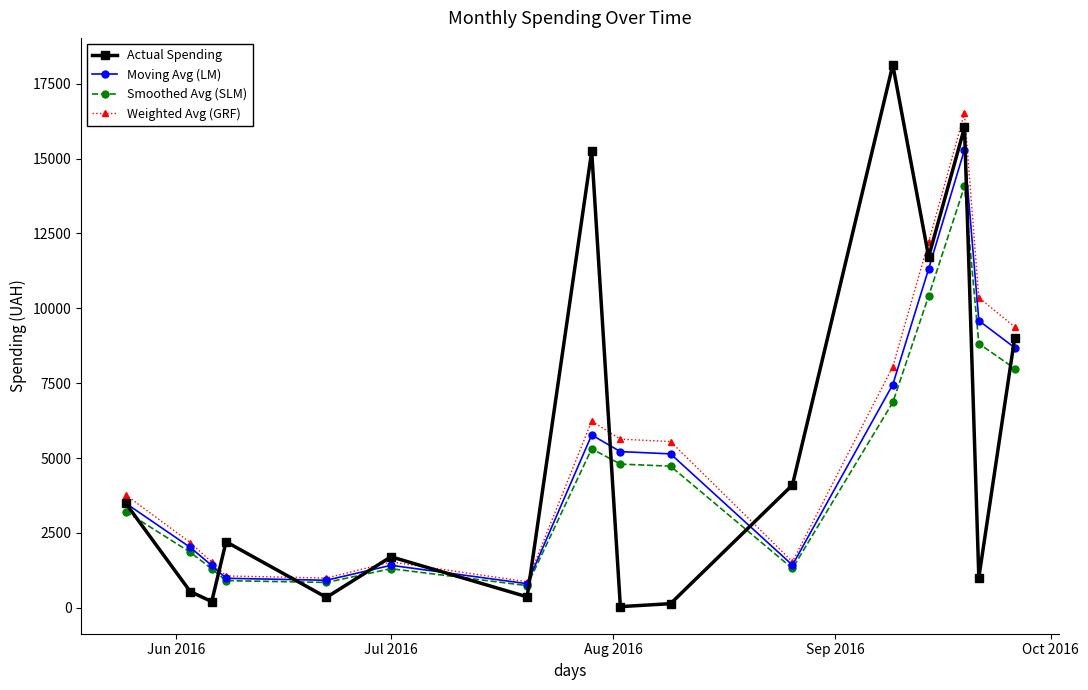

What is the maximum value for Weighted Avg (GRF)?

16521.4